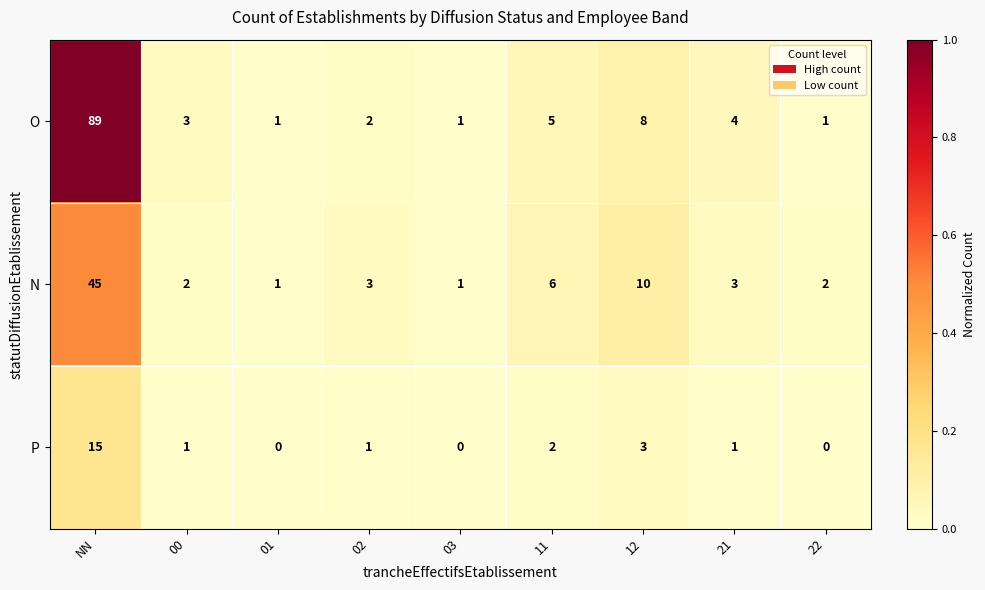

Rank the series by their maximum value, from highest to lowest.

O, N, P